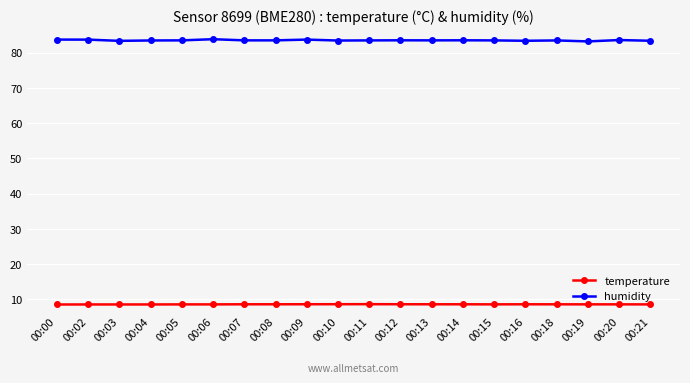

True or false: humidity and temperature intersect in this chart.

False